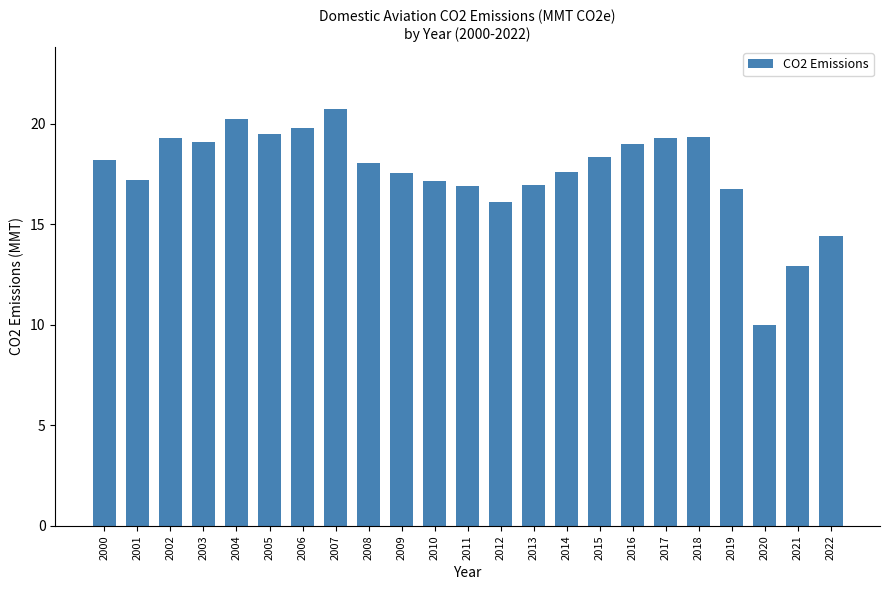

Which label corresponds to the largest value in the chart?

2007